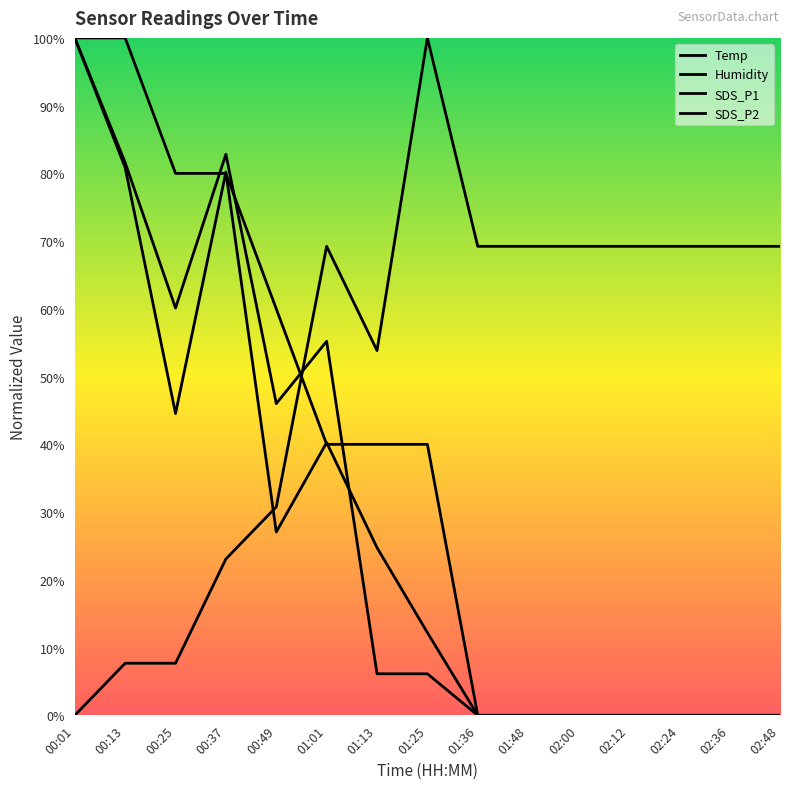

How many positive values does the Temp series have?

8